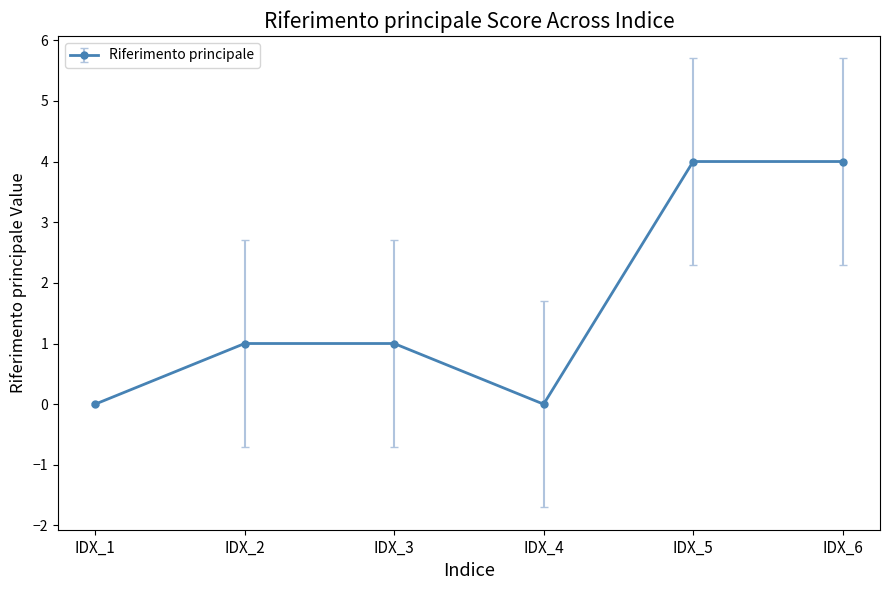

The chart shows a value of 2 at IDX_5. True or false?

False